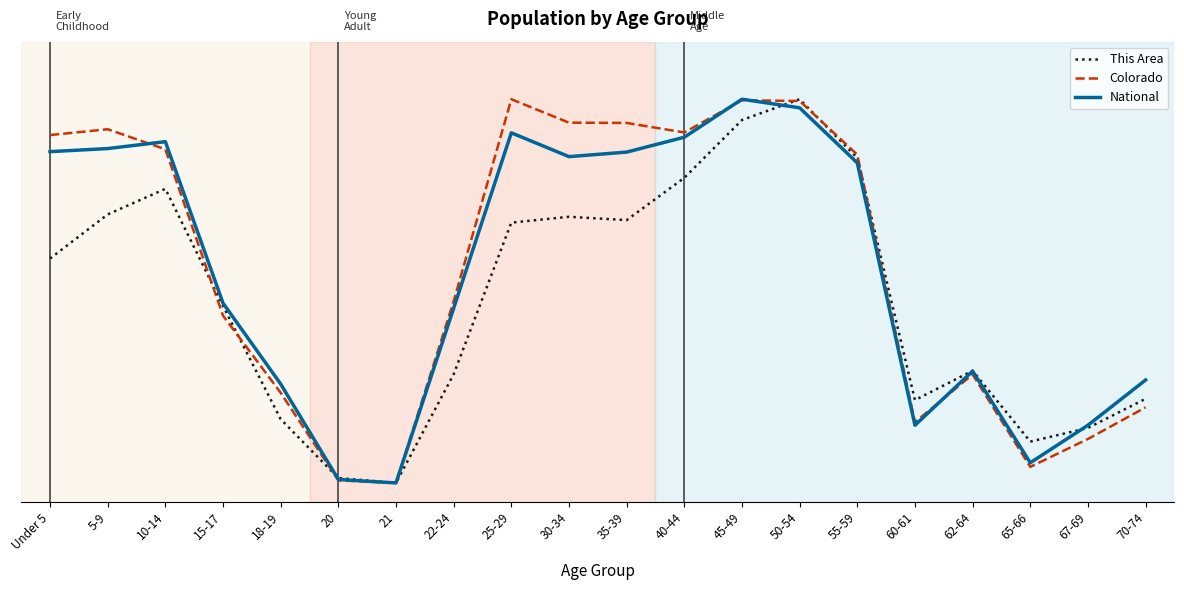

What are all the series names shown in the legend?

This Area, Colorado, National